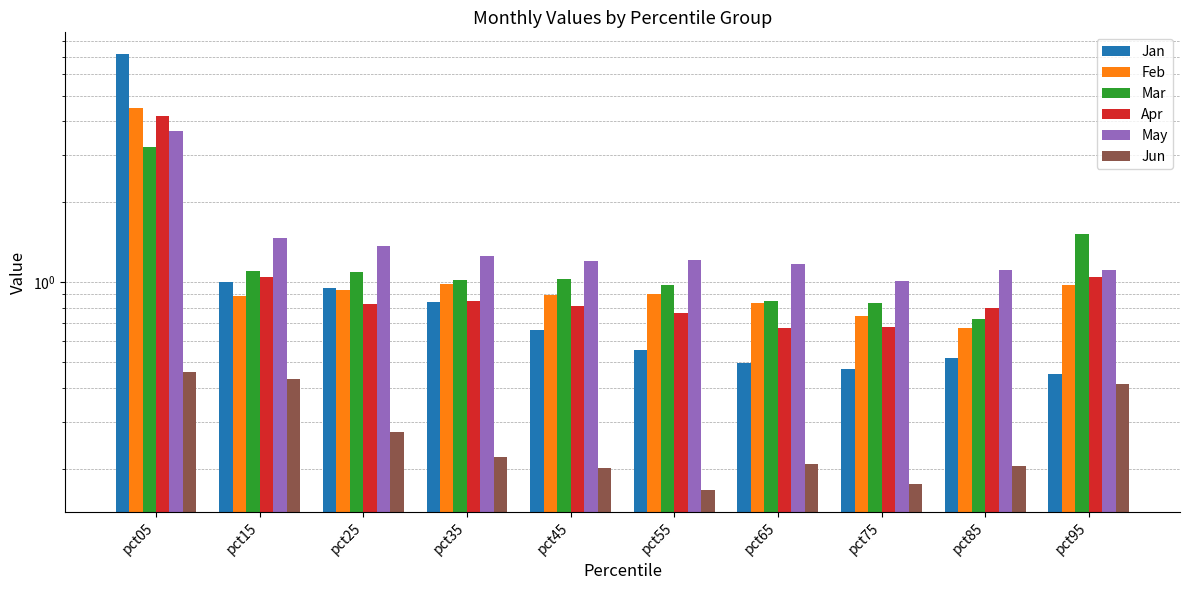

How many bars are there in total?

60